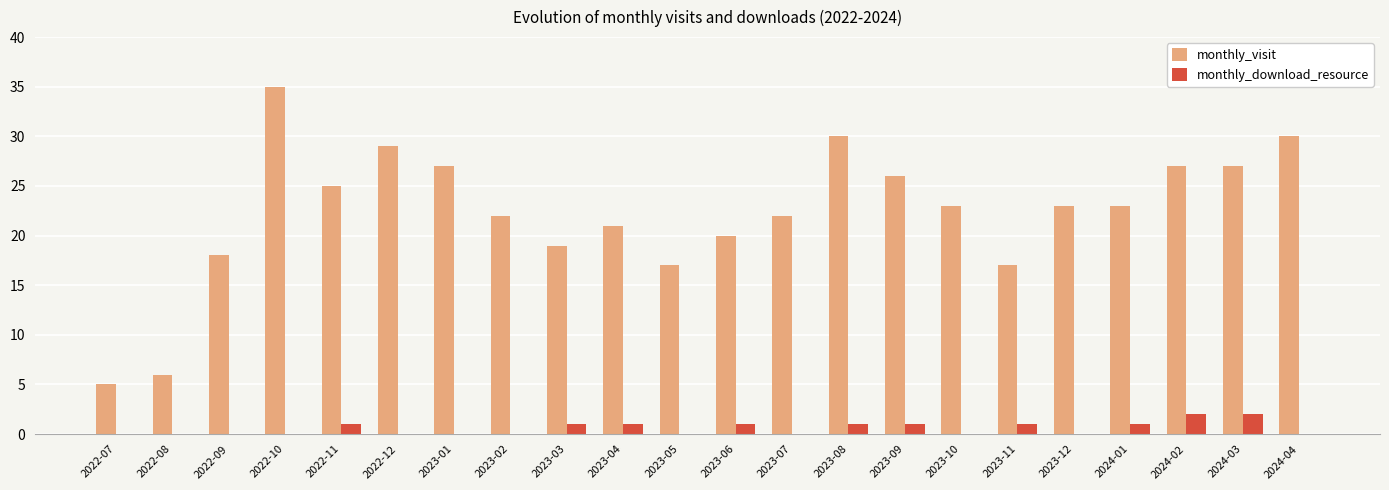

Reading left to right, transcribe all the data shown in this chart.

monthly_visit: 2022-07=5	2022-08=6	2022-09=18	2022-10=35	2022-11=25	2022-12=29	2023-01=27	2023-02=22	2023-03=19	2023-04=21	2023-05=17	2023-06=20	2023-07=22	2023-08=30	2023-09=26	2023-10=23	2023-11=17	2023-12=23	2024-01=23	2024-02=27	2024-03=27	2024-04=30
monthly_download_resource: 2022-07=0	2022-08=0	2022-09=0	2022-10=0	2022-11=1	2022-12=0	2023-01=0	2023-02=0	2023-03=1	2023-04=1	2023-05=0	2023-06=1	2023-07=0	2023-08=1	2023-09=1	2023-10=0	2023-11=1	2023-12=0	2024-01=1	2024-02=2	2024-03=2	2024-04=0